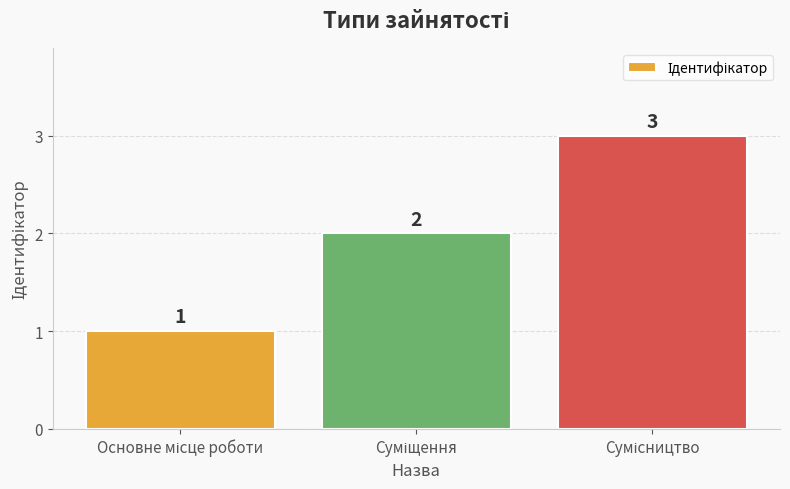

What is the smallest value displayed?

1